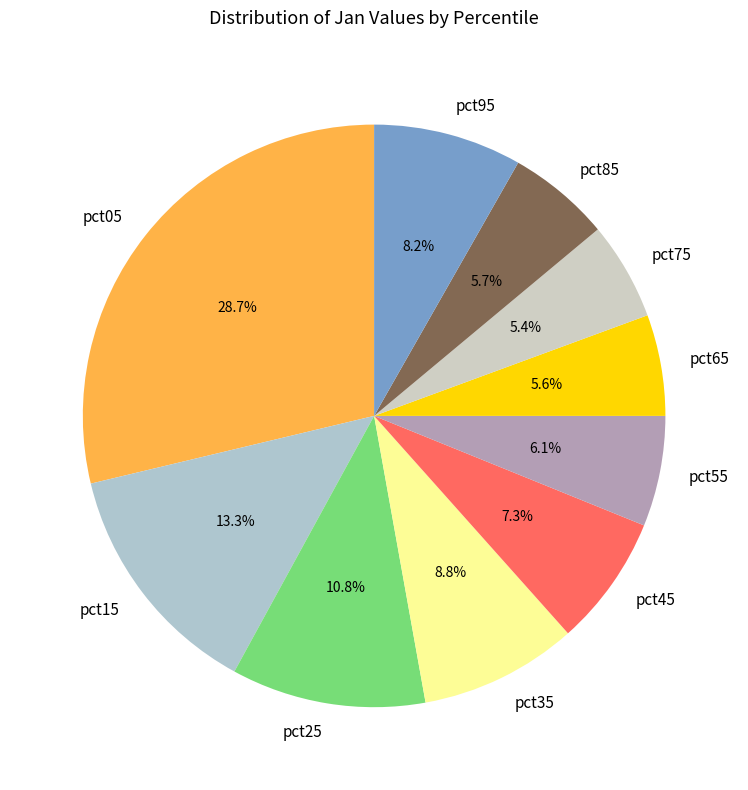

What is the largest slice in the pie chart?

pct05